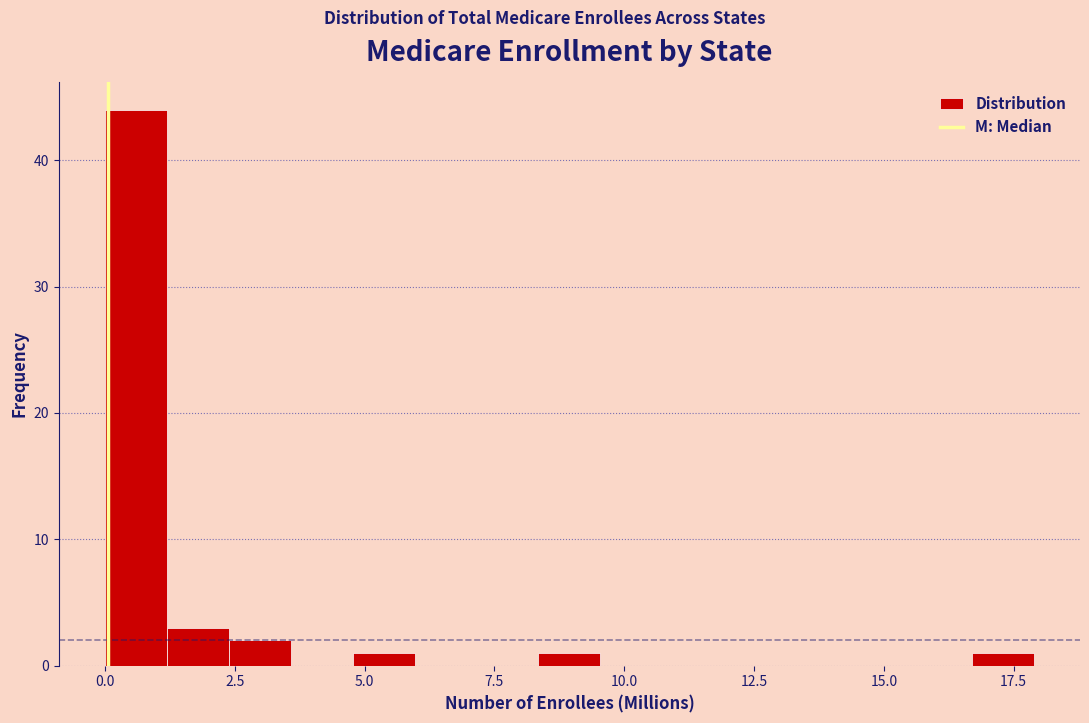

Around what value on the x-axis is the tallest bar? Give the approximate position of its centre, as read against the axis.

0.5